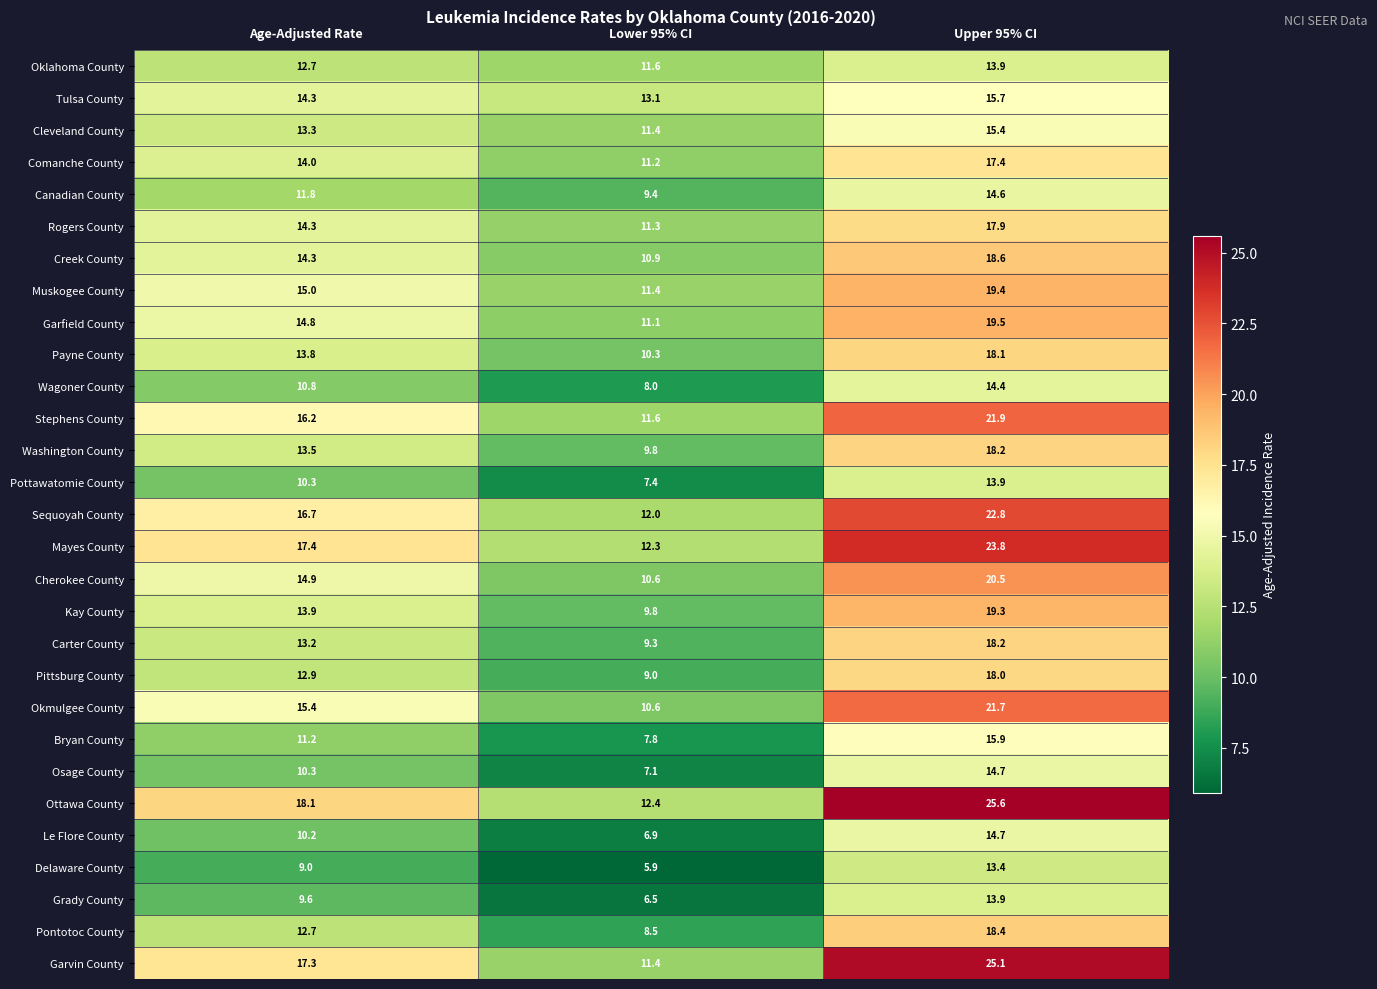

How many values in the Delaware County series are below 9?

1